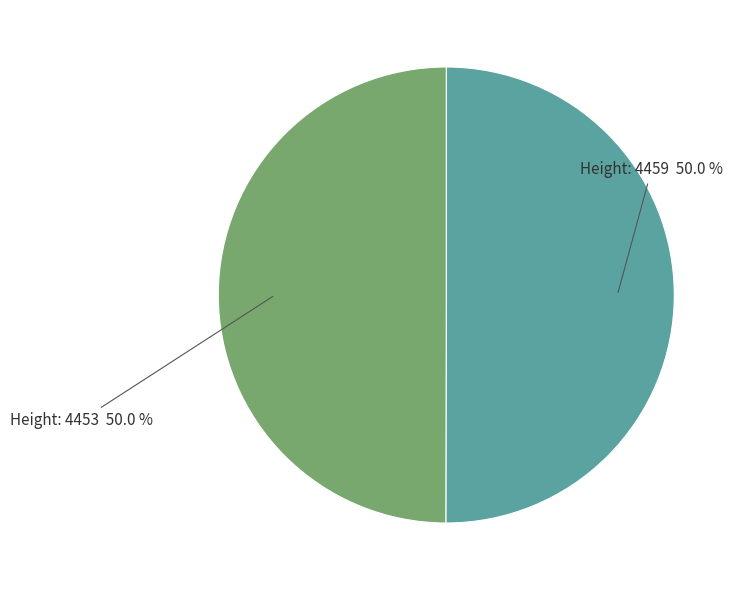

How many segments does this pie chart have?

2